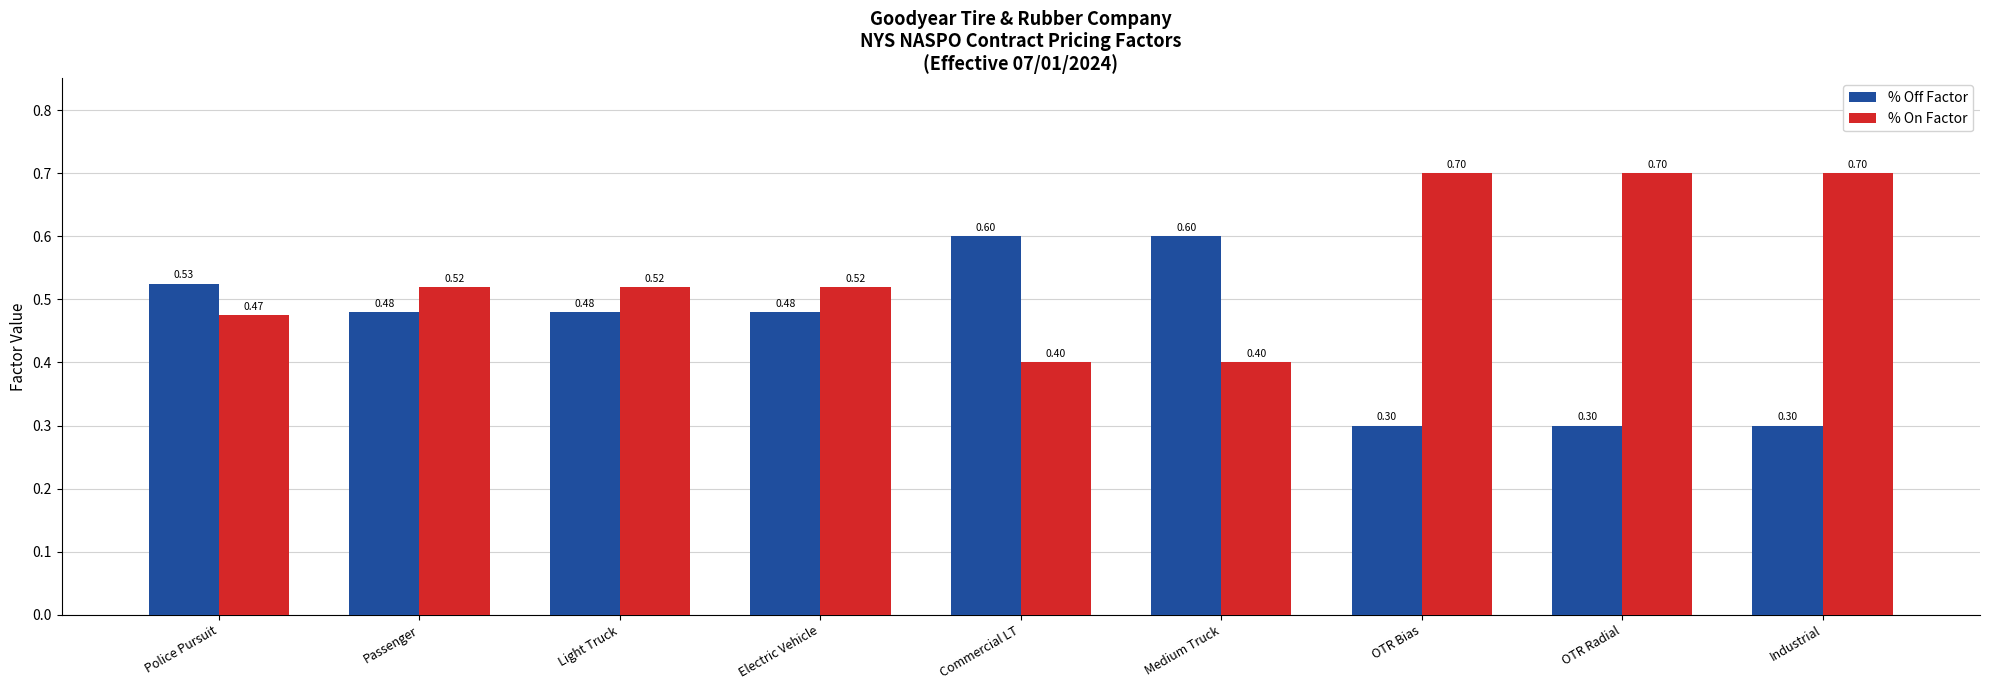

True or false: % On Factor has a value of 0.3 at Industrial.

False